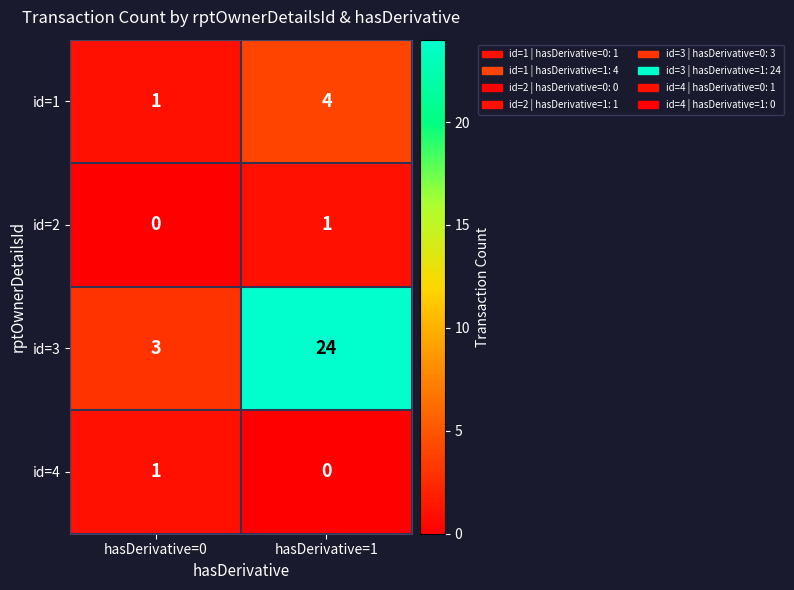

Reading right to left, transcribe all the data shown in this chart.

id=1: hasDerivative=1=4	hasDerivative=0=1
id=2: hasDerivative=1=1	hasDerivative=0=0
id=3: hasDerivative=1=24	hasDerivative=0=3
id=4: hasDerivative=1=0	hasDerivative=0=1